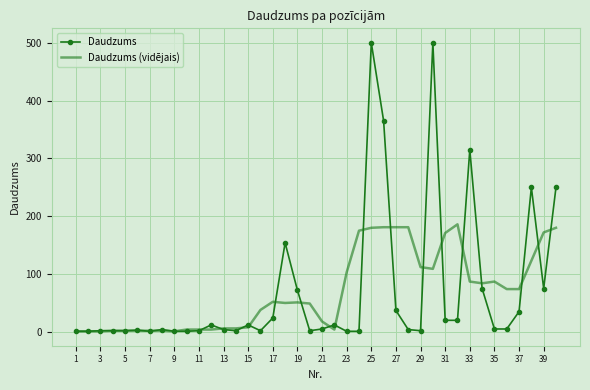

What is the maximum value for Daudzums (vidējais)?

186